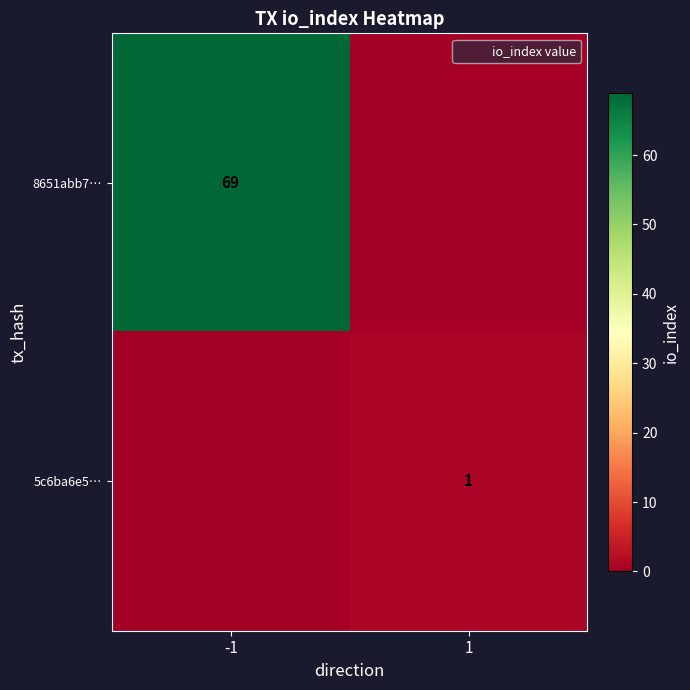

Is the value of 5c6ba6e5… at 1 greater than the value of 8651abb7… at -1?

No